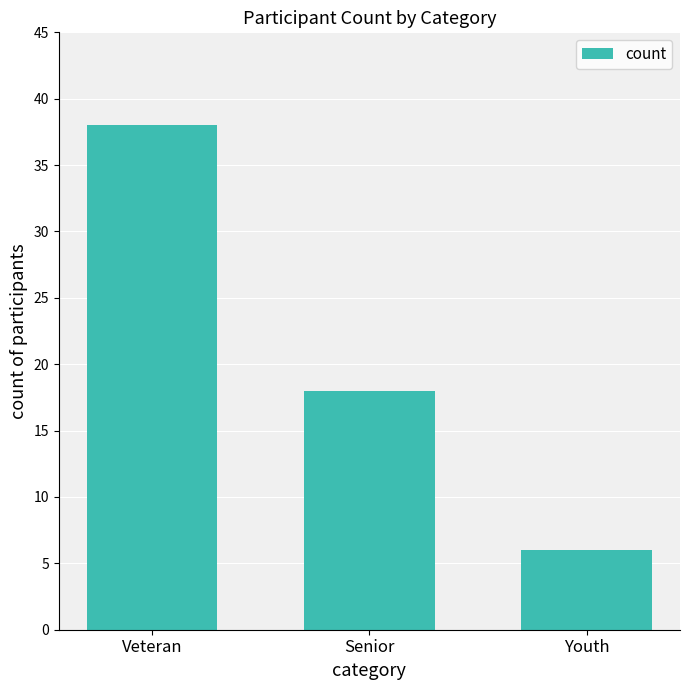

Is it true that the value at Senior is 24?

False